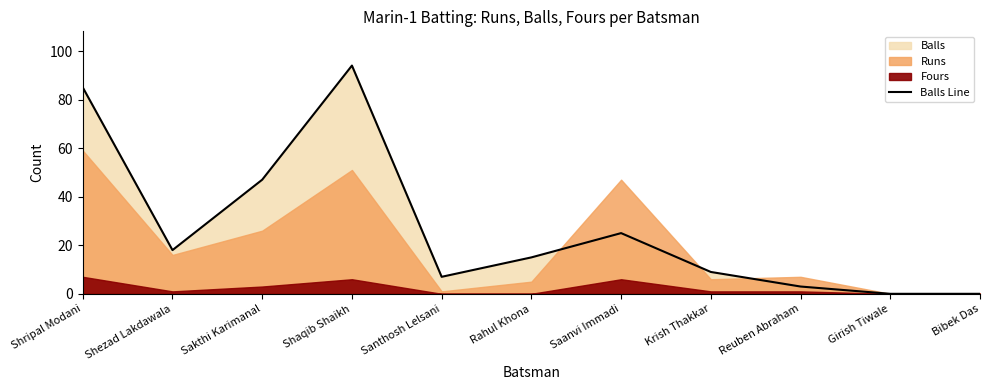

How many interior local valleys (lower than both neighbors) does the data have?

2